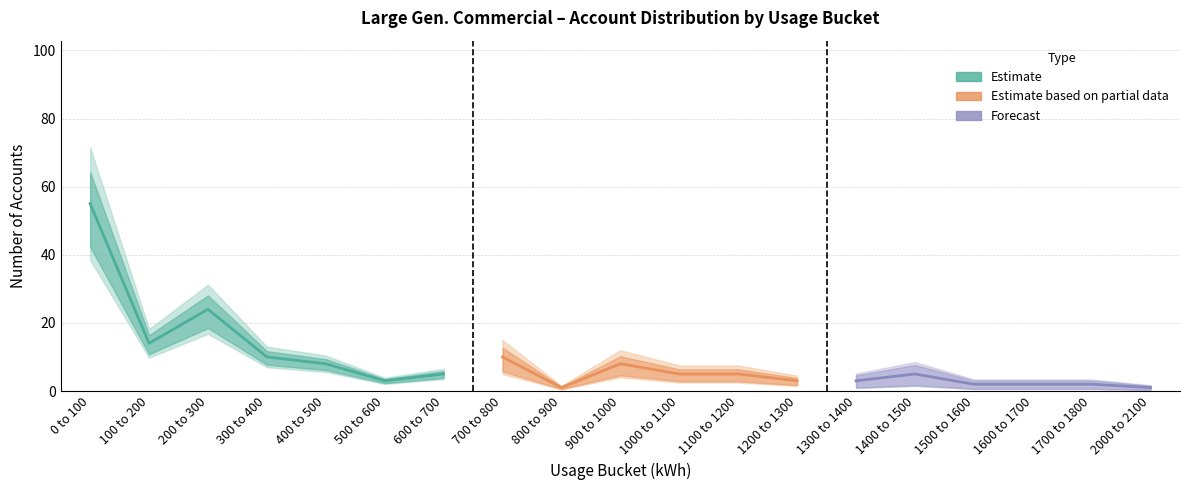

What is the label of the 1st point from the left?

0 to 100